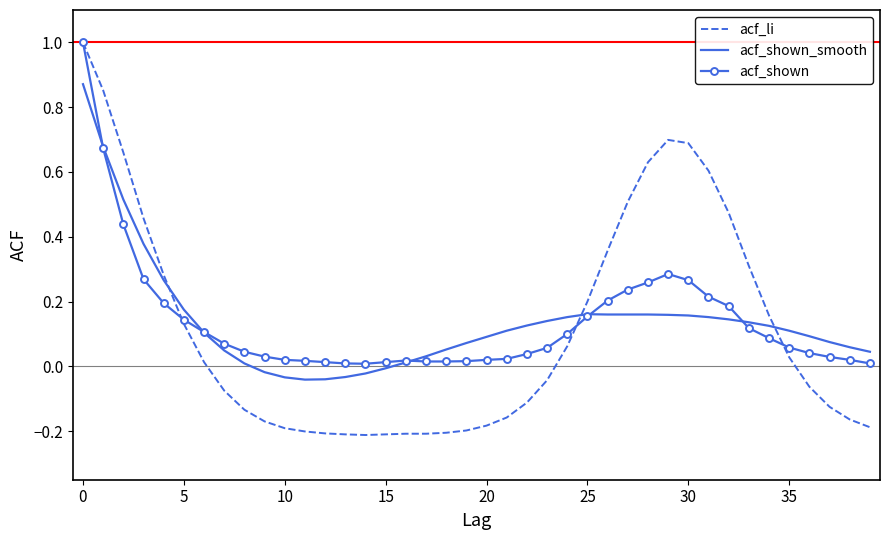

What is the maximum value shown in the chart?

1.0